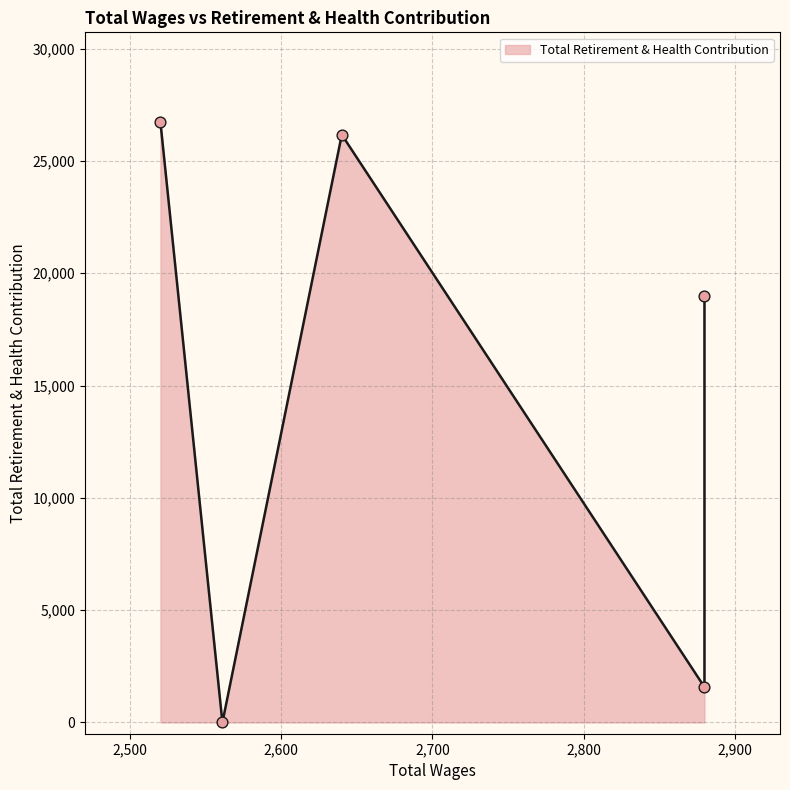

What is the change in value from 2640.0 to 2520.0?

+551